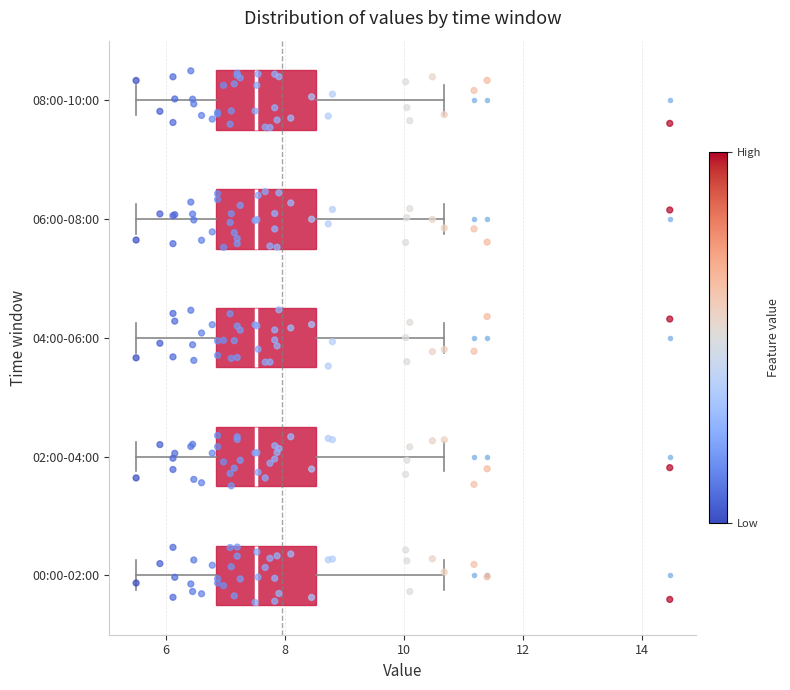

Reading bottom to top, read every box against the x-axis: the position of its median line, the range the box covers, and the ends of its whiskers. The values are not printed on the chart, so give them approximately, as read against the axis.

00:00-02:00: median 7.6, box 6.8 to 8.6, whiskers 5.6 to 10.6
02:00-04:00: median 7.6, box 6.8 to 8.6, whiskers 5.6 to 10.6
04:00-06:00: median 7.6, box 6.8 to 8.6, whiskers 5.6 to 10.6
06:00-08:00: median 7.6, box 6.8 to 8.6, whiskers 5.6 to 10.6
08:00-10:00: median 7.6, box 6.8 to 8.6, whiskers 5.6 to 10.6